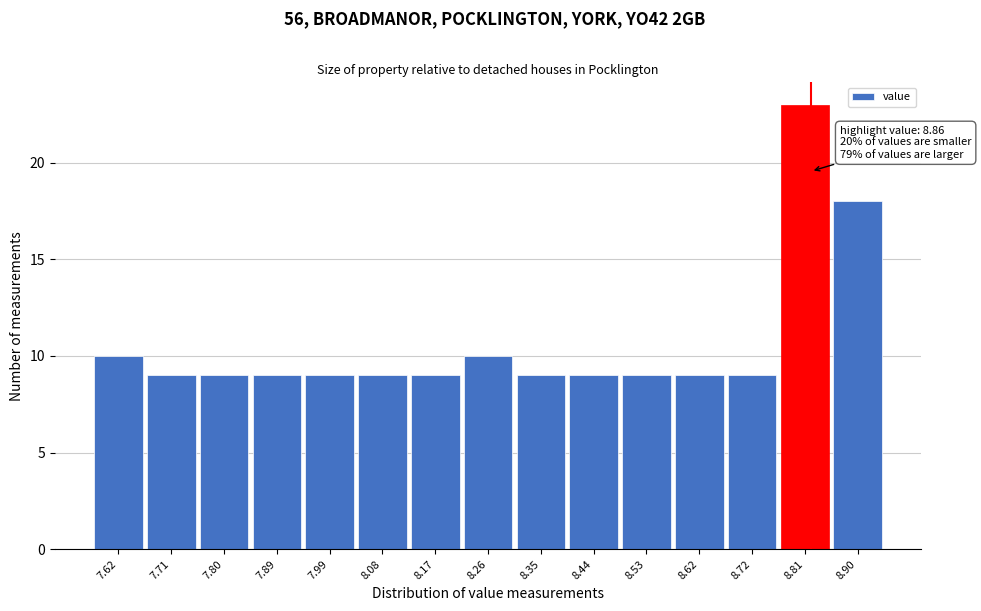

Reading left to right, transcribe all the data shown in this chart.

7.62=10	7.71=9	7.80=9	7.89=9	7.99=9	8.08=9	8.17=9	8.26=10	8.35=9	8.44=9	8.53=9	8.62=9	8.72=9	8.81=23	8.90=18